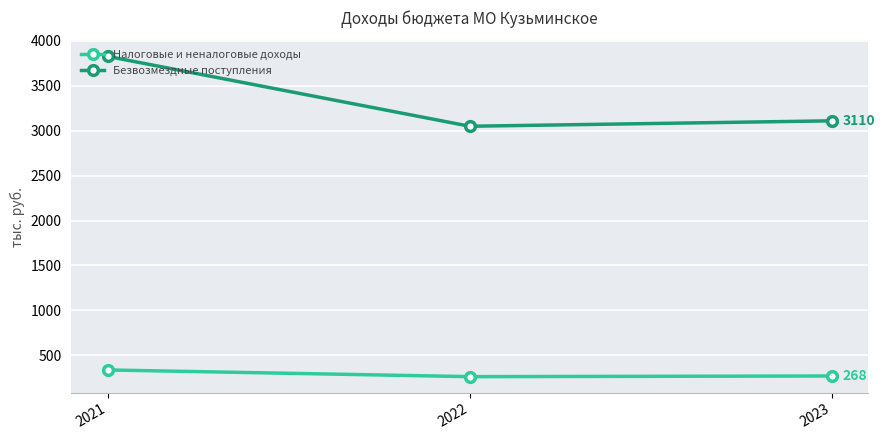

Is it true that Безвозмездные поступления equals 1263.3 at 2023?

False